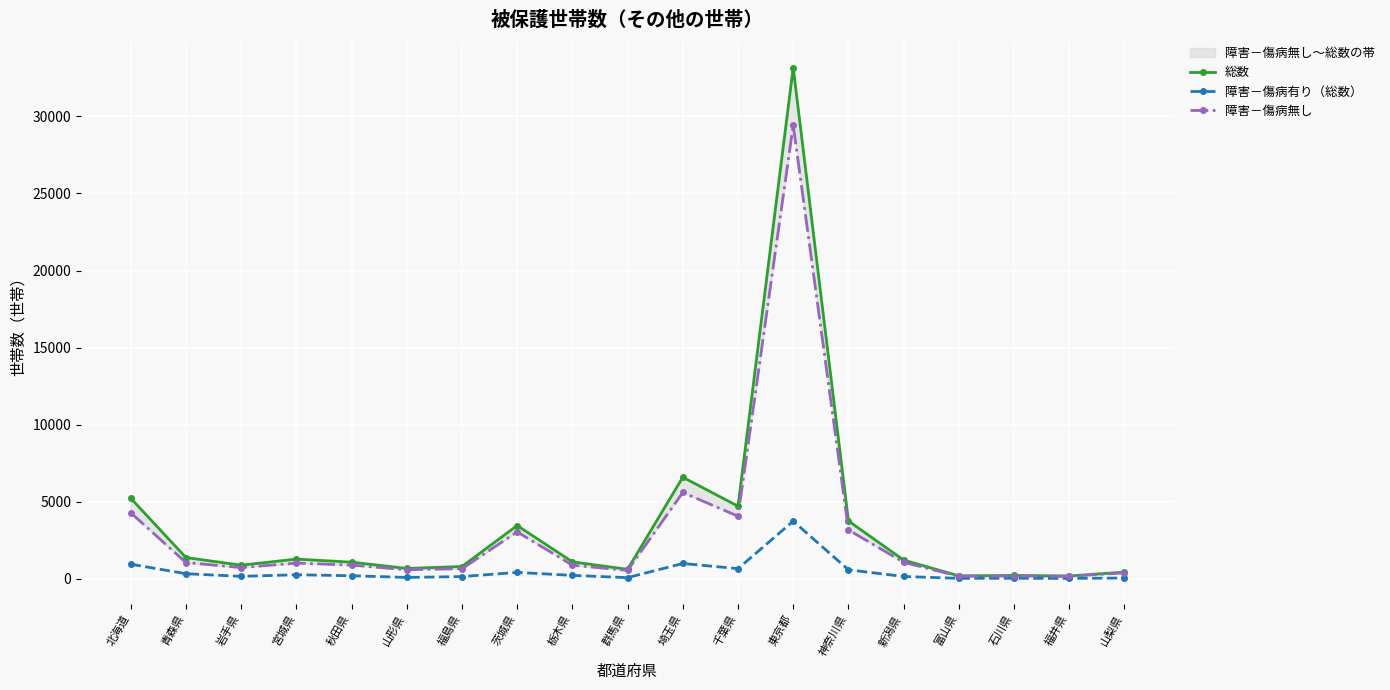

Rank the series by their average value, from highest to lowest.

総数, 障害－傷病無し, 障害－傷病有り（総数）